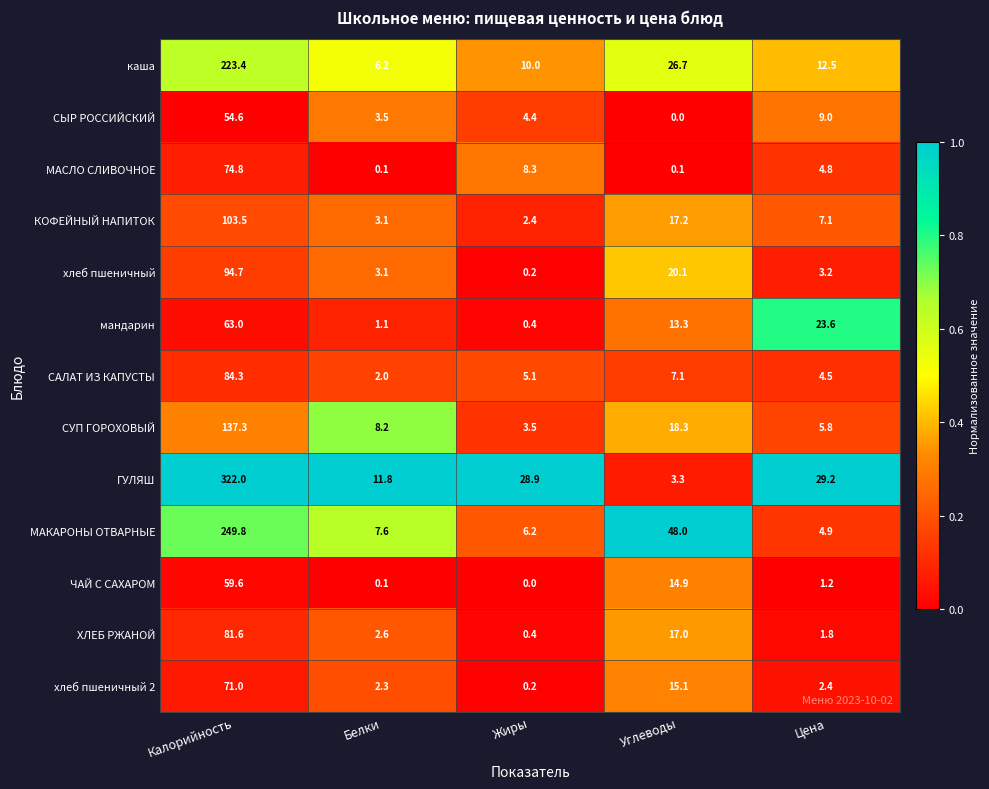

Between Калорийность and Жиры, which series saw the biggest shift?

ГУЛЯШ